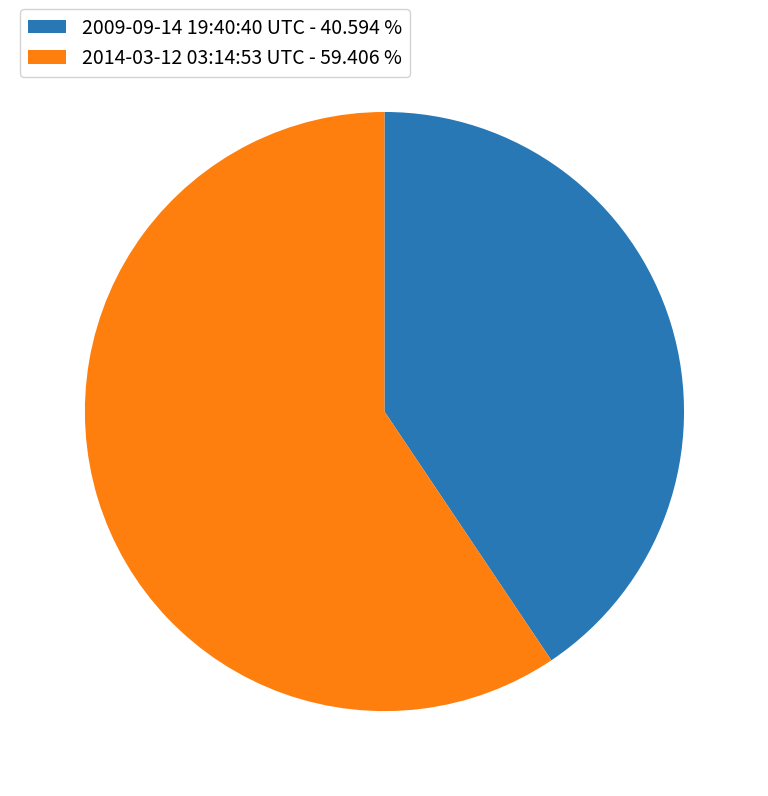

Is the sum of 2014-03-12 03:14:53 UTC - 59.406 % and 2009-09-14 19:40:40 UTC - 40.594 % greater than half?

Yes